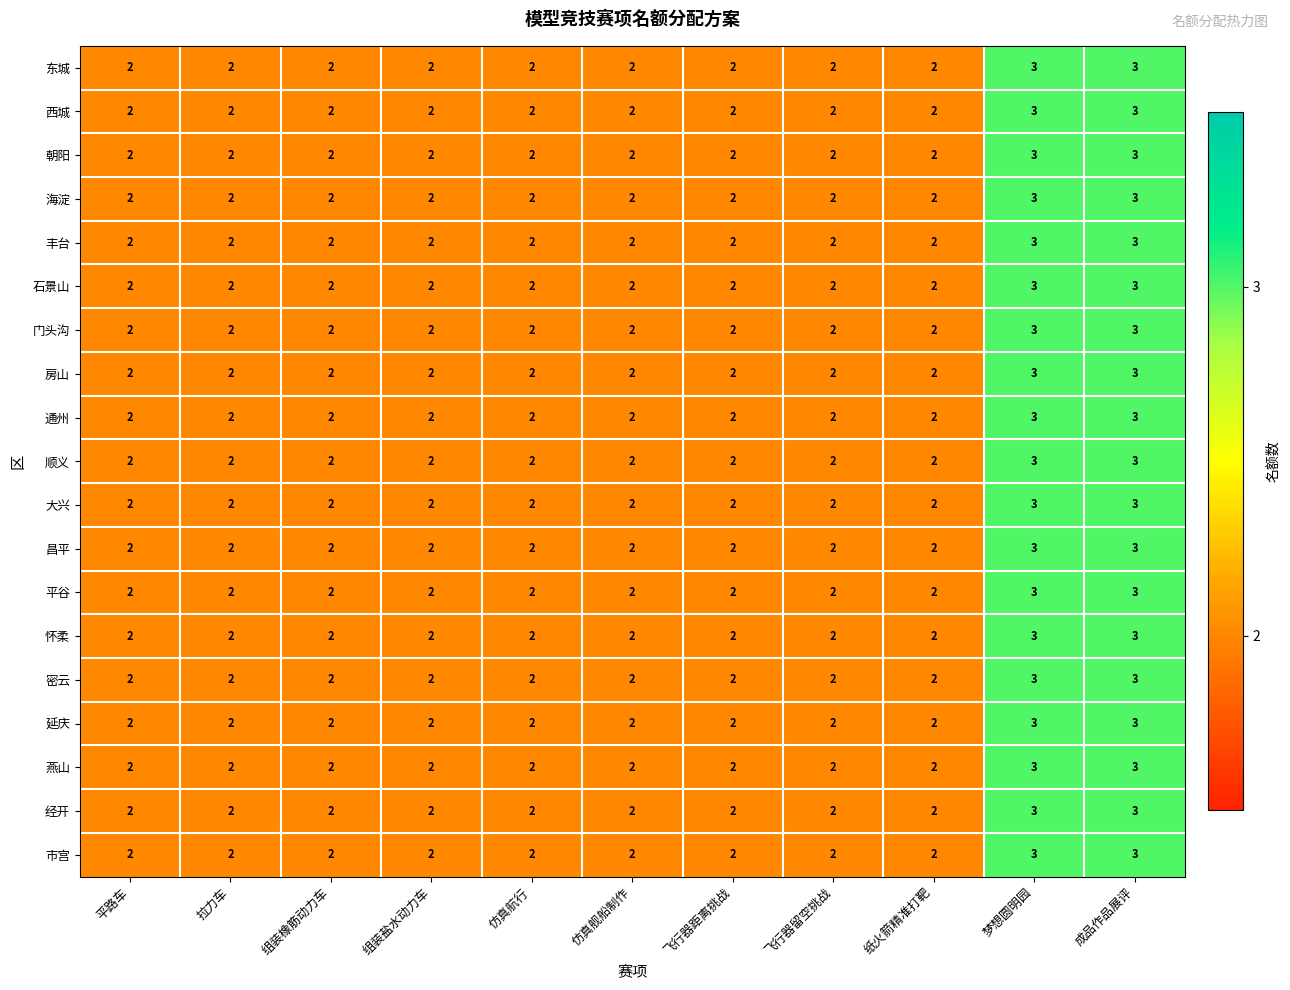

What is the maximum value for 经开?

3